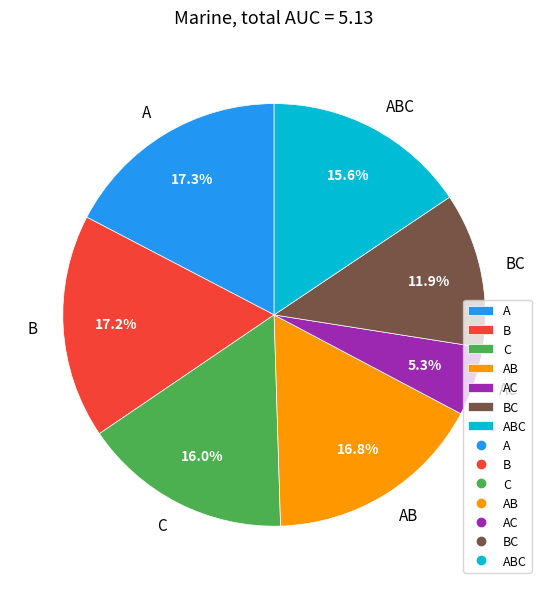

True or false: AC accounts for 5% of the total.

True